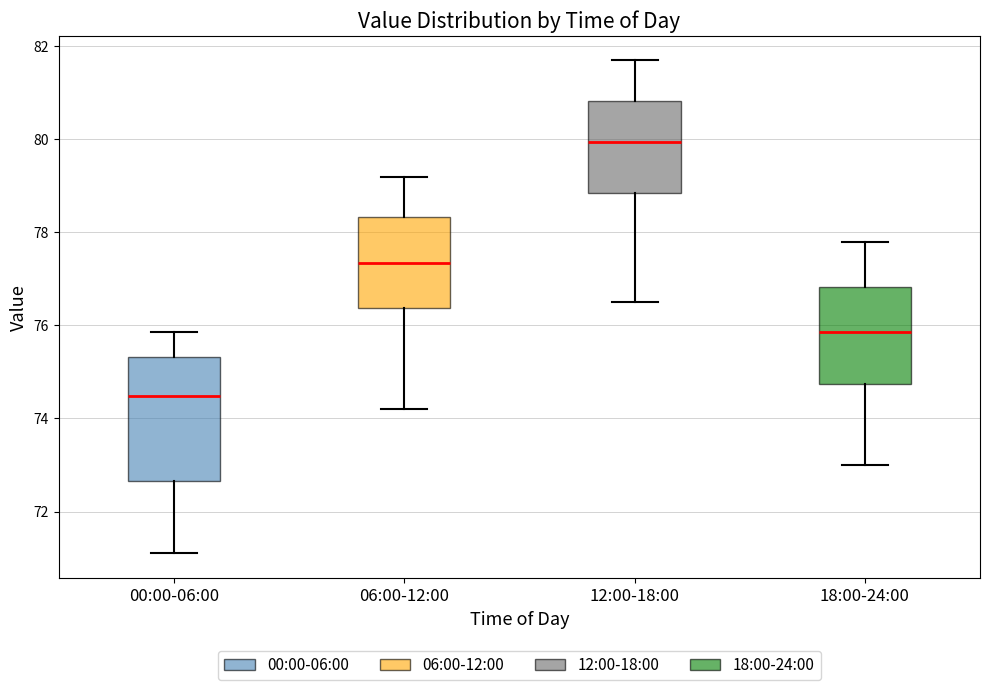

Reading left to right, read every box against the y-axis: the position of its median line, the range the box covers, and the ends of its whiskers. The values are not printed on the chart, so give them approximately, as read against the axis.

00:00-06:00: median 74.4, box 72.6 to 75.4, whiskers 71.2 to 75.8
06:00-12:00: median 77.4, box 76.4 to 78.4, whiskers 74.2 to 79.2
12:00-18:00: median 80.0, box 78.8 to 80.8, whiskers 76.6 to 81.8
18:00-24:00: median 75.8, box 74.8 to 76.8, whiskers 73.0 to 77.8